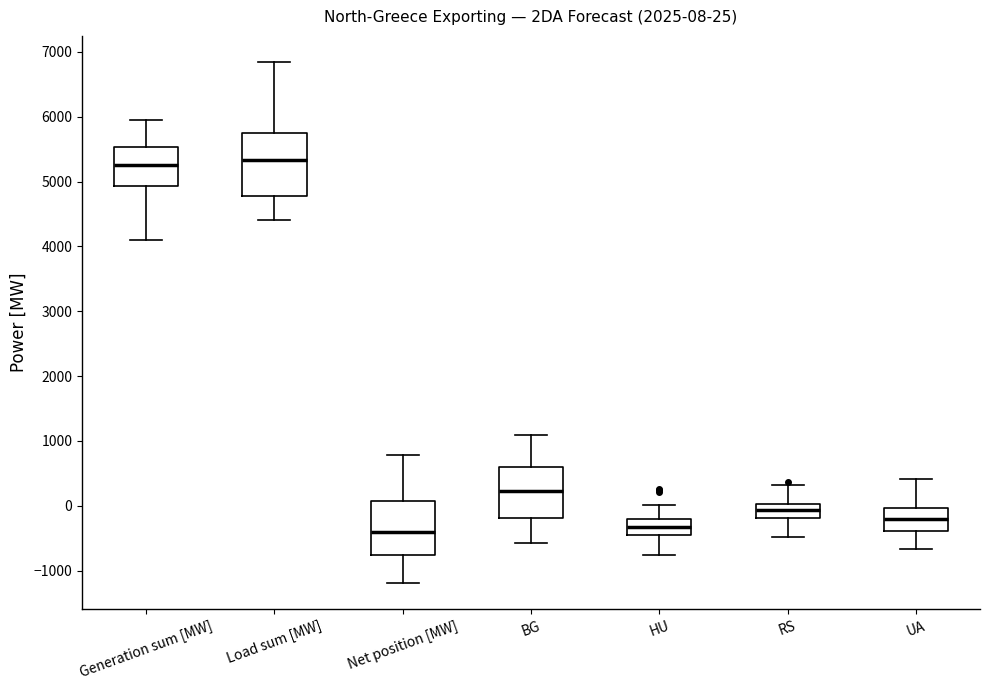

Comparing the boxes themselves (not the whiskers), which one is the tallest?

Load sum [MW]